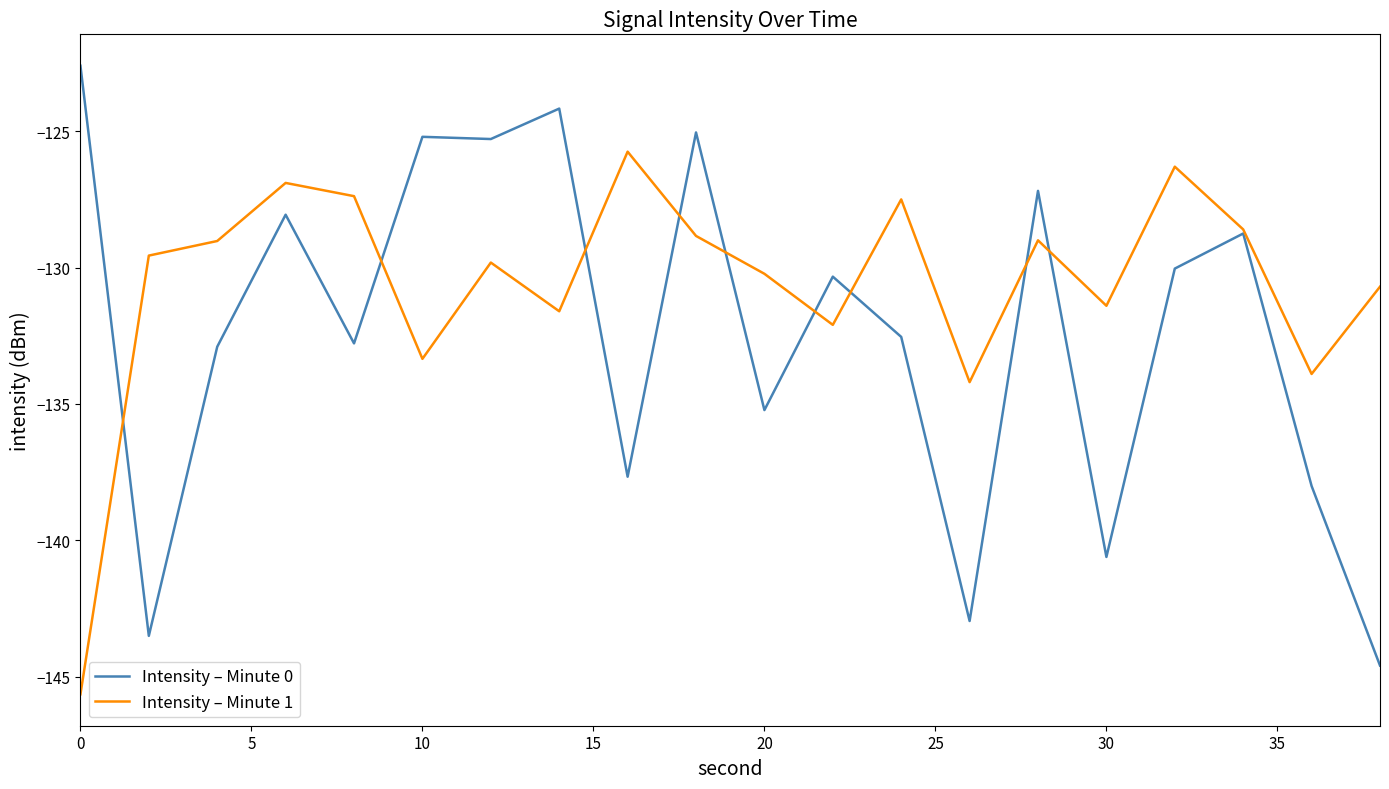

Which series has the widest spread of values?

Intensity – Minute 0